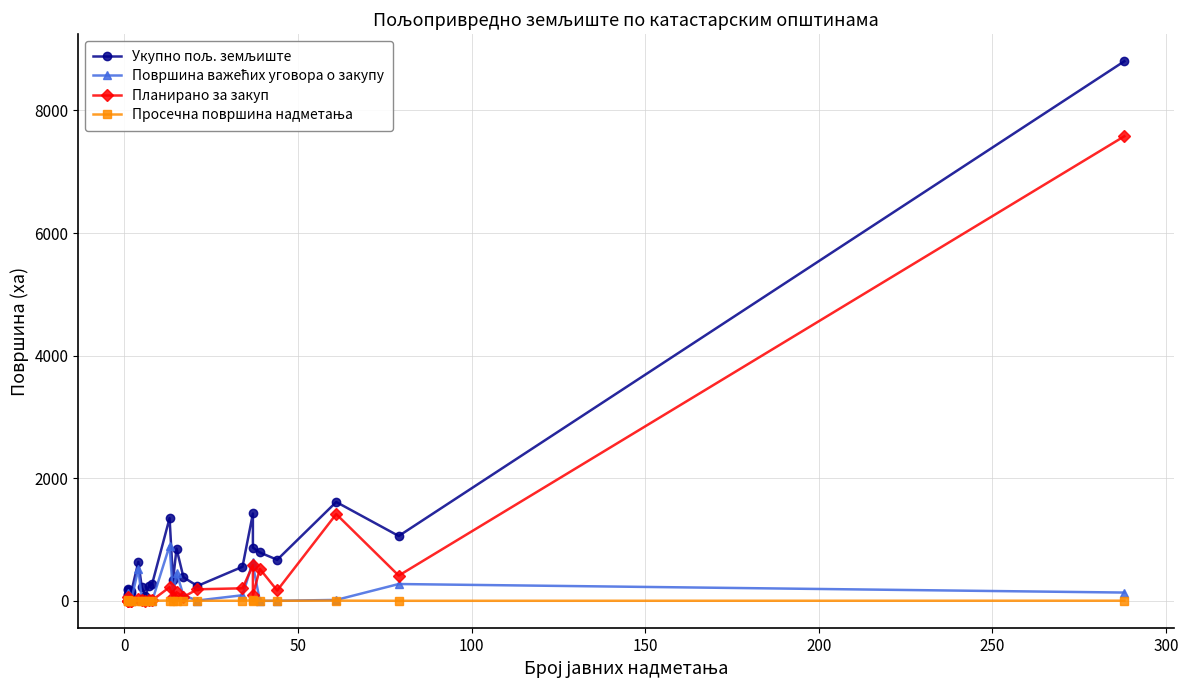

What are all the series names shown in the legend?

Укупно пољ. земљиште, Површина важећих уговора о закупу, Планирано за закуп, Просечна површина надметања